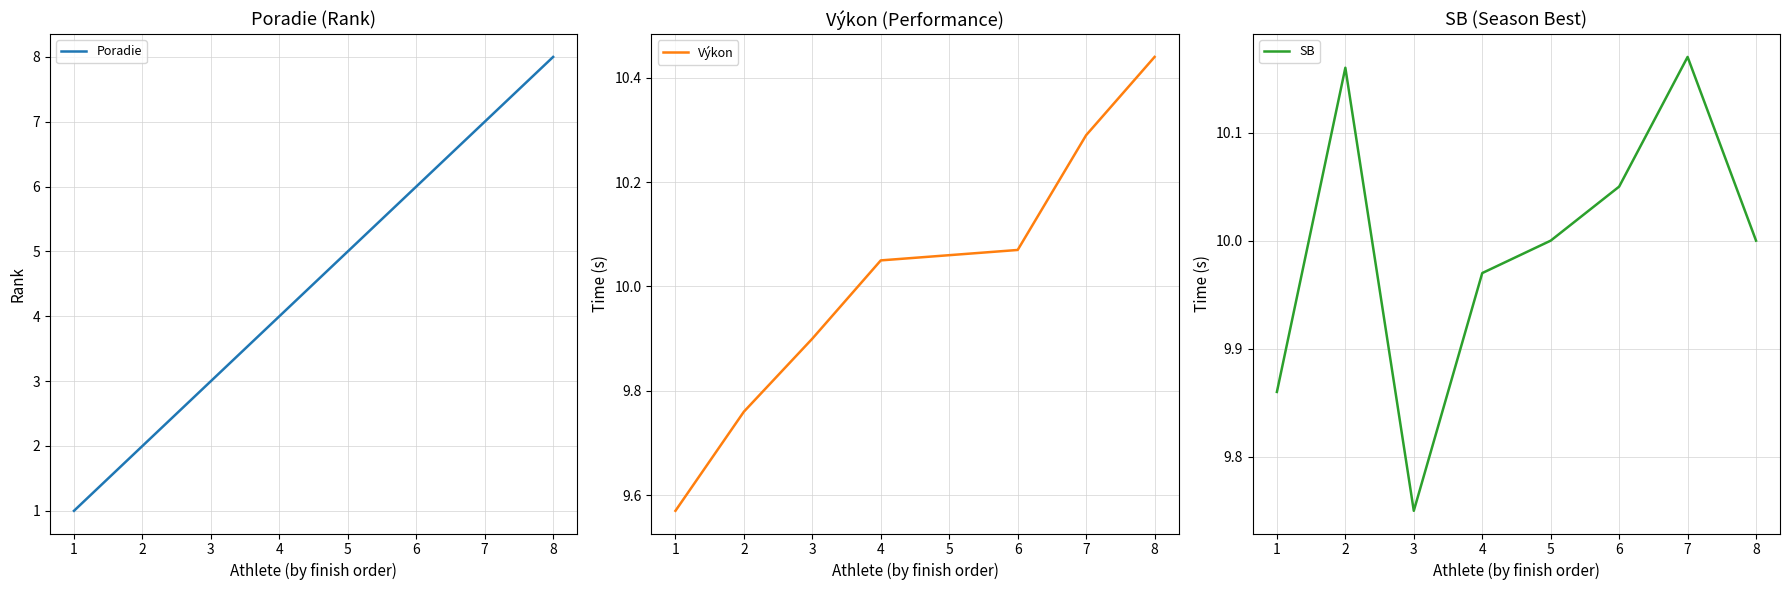

Is it true that Poradie equals 7.0 at 7?

True